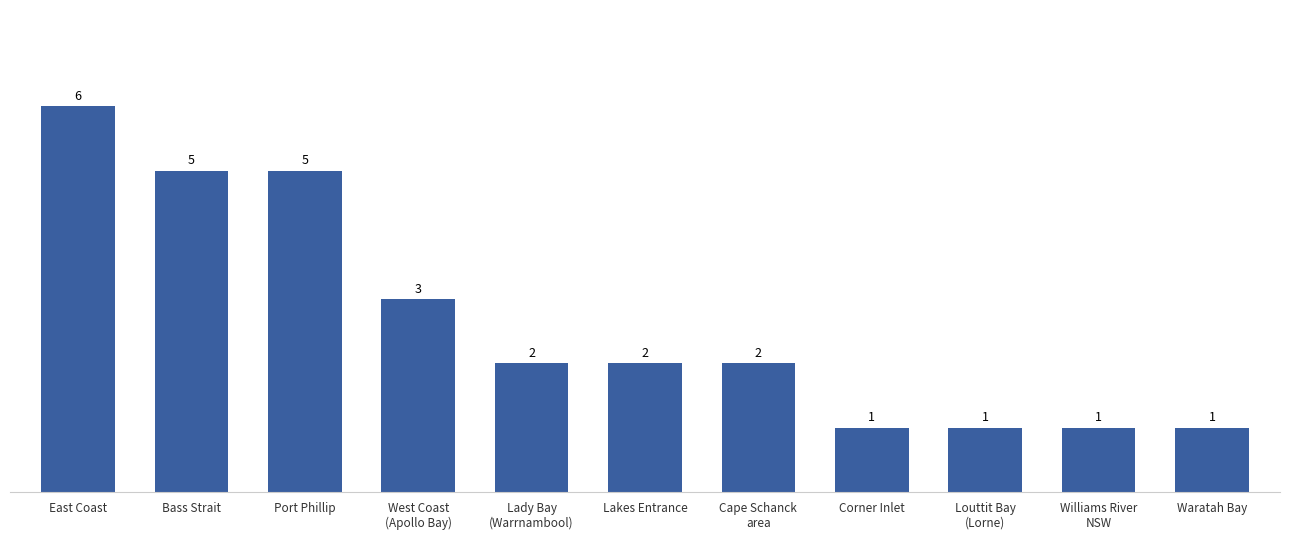

What value does the data have at Louttit Bay
(Lorne)?

1